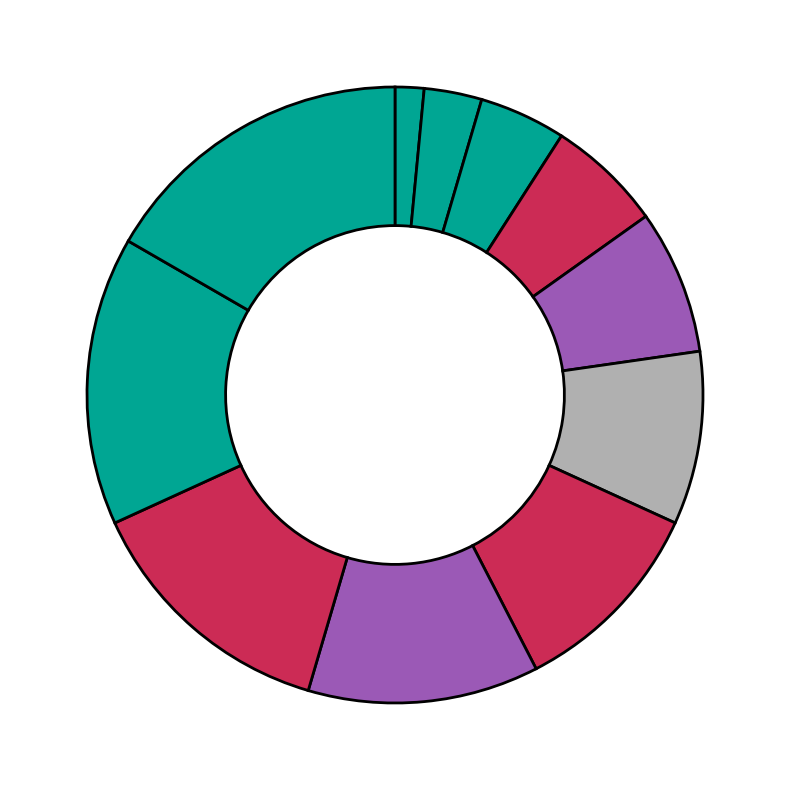

Is there a majority slice in this chart?

No